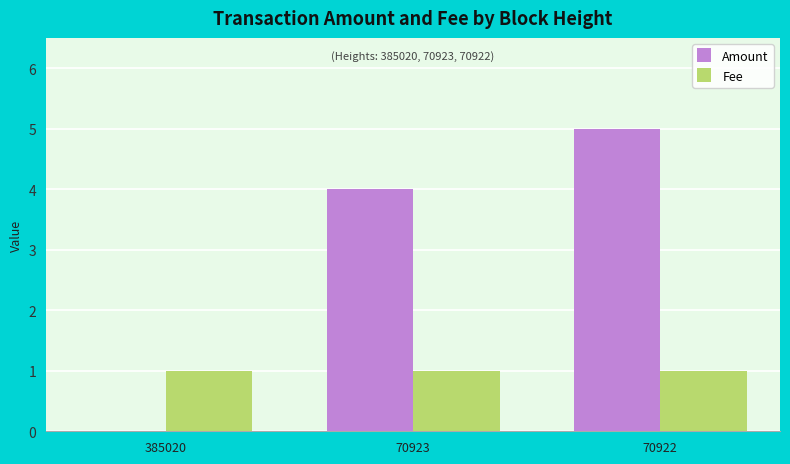

Is it true that Amount equals 5 at 70922?

True